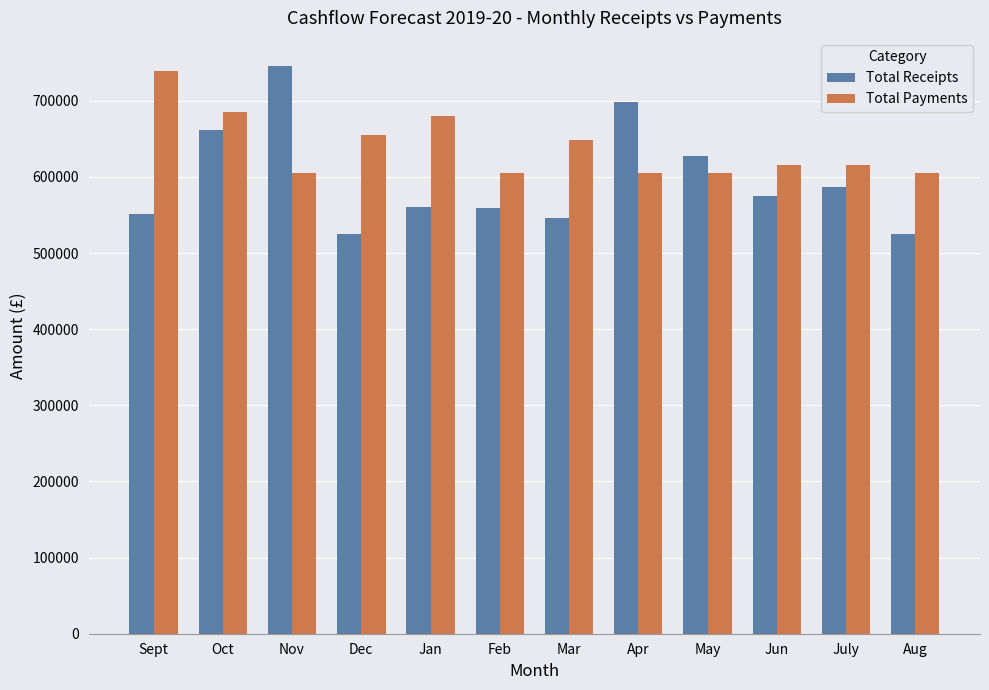

What is the difference between the Total Payments values at Nov and Oct?

79500